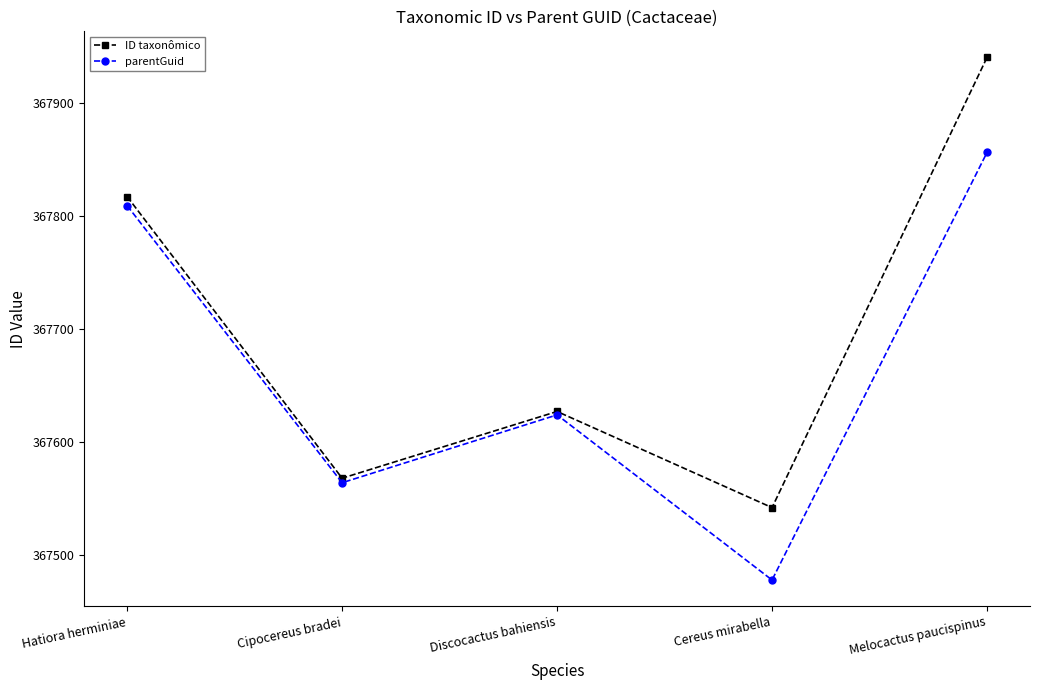

True or false: parentGuid has a value of 367856 at Melocactus paucispinus.

True